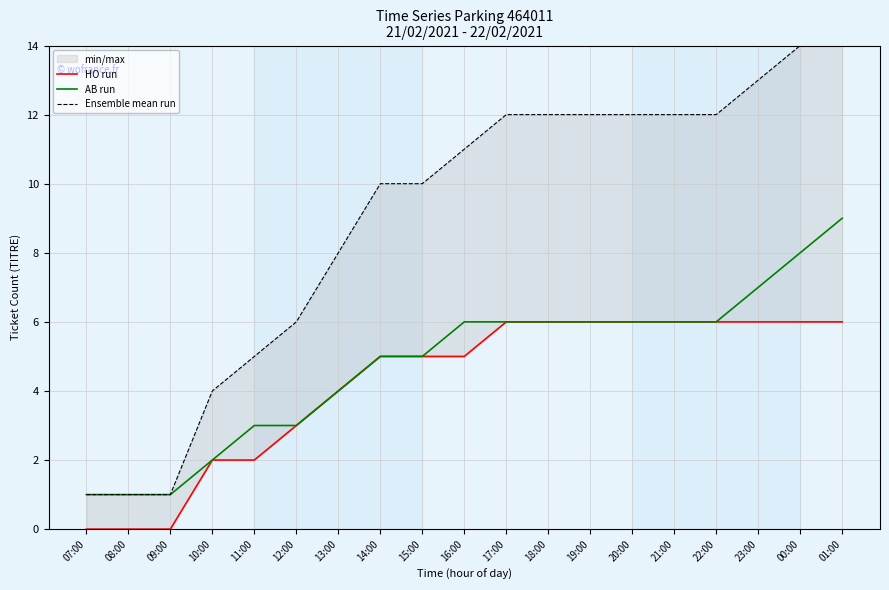

The value of HO run at 18:00 is 9. True or false?

False